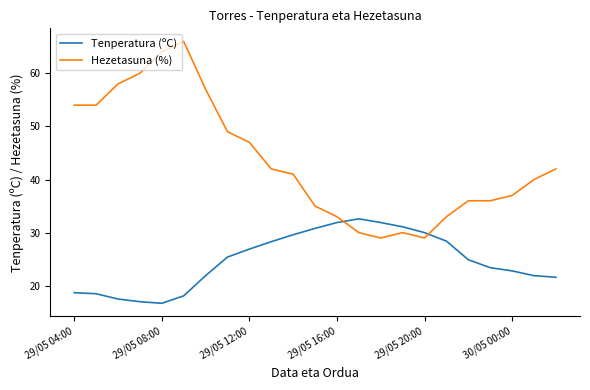

List the series in order of their peak value, lowest first.

Tenperatura (ºC), Hezetasuna (%)